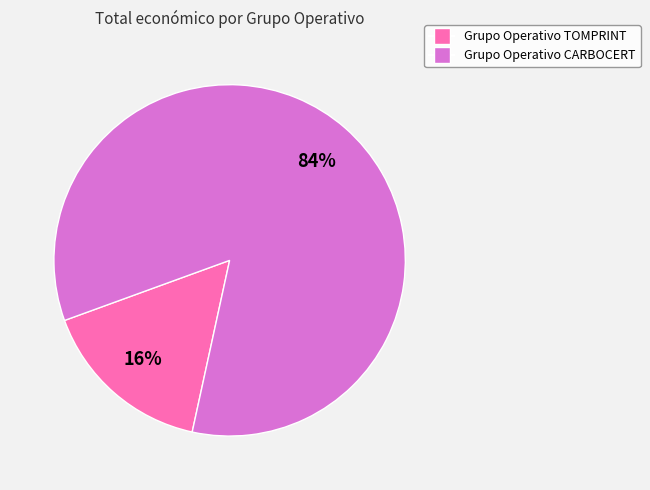

Do Grupo Operativo TOMPRINT and Grupo Operativo CARBOCERT together represent more than half of the pie?

Yes